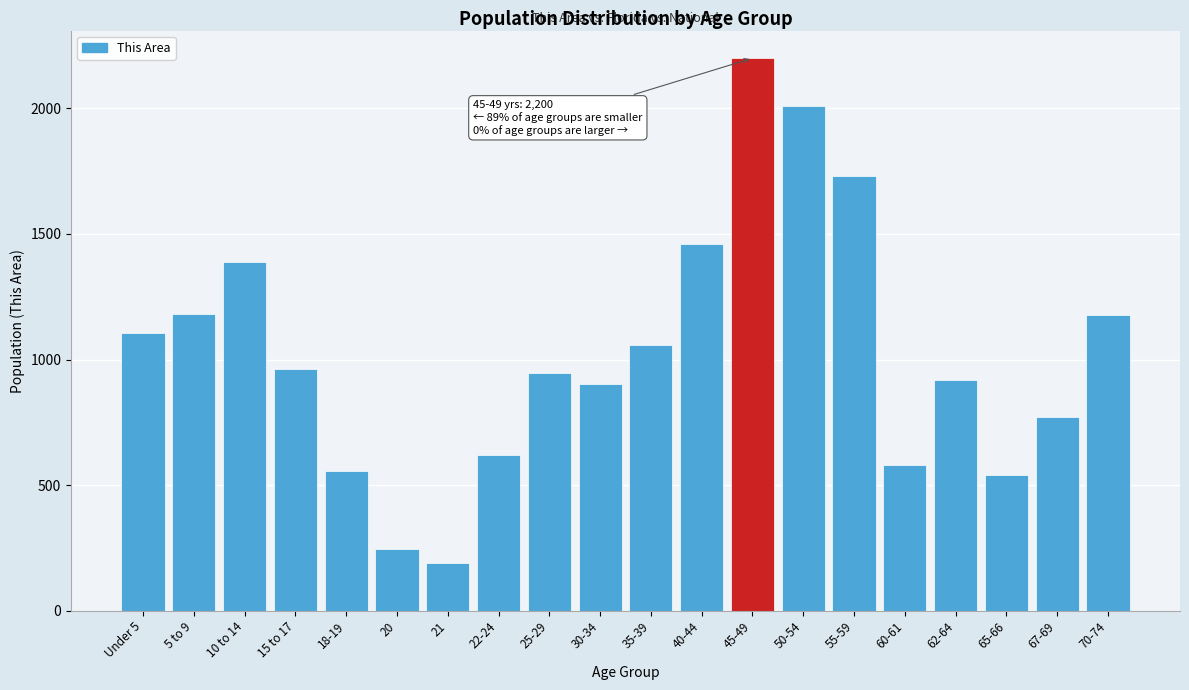

What is the ratio of the value at 5 to 9 to the value at 55-59?

0.7